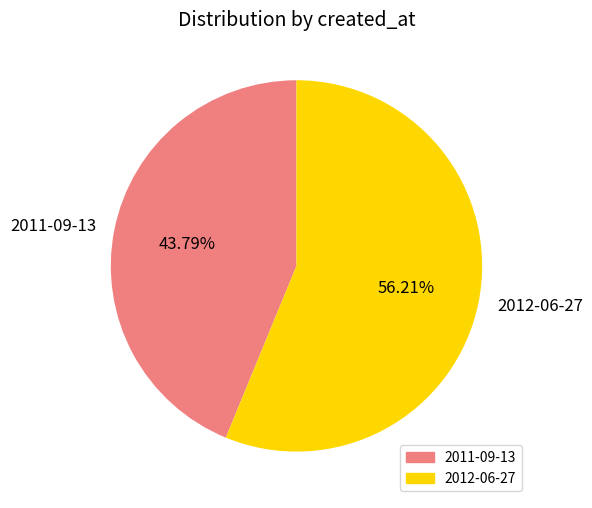

How much of the chart is everything except 2011-09-13?

56.2%